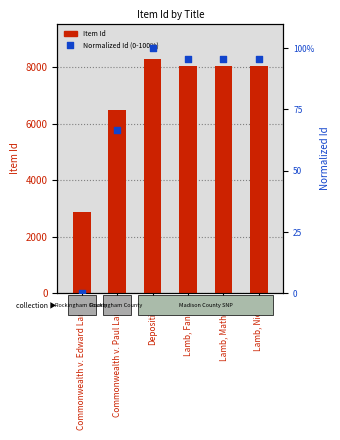

Which series reaches the maximum Y coordinate?

Item Id